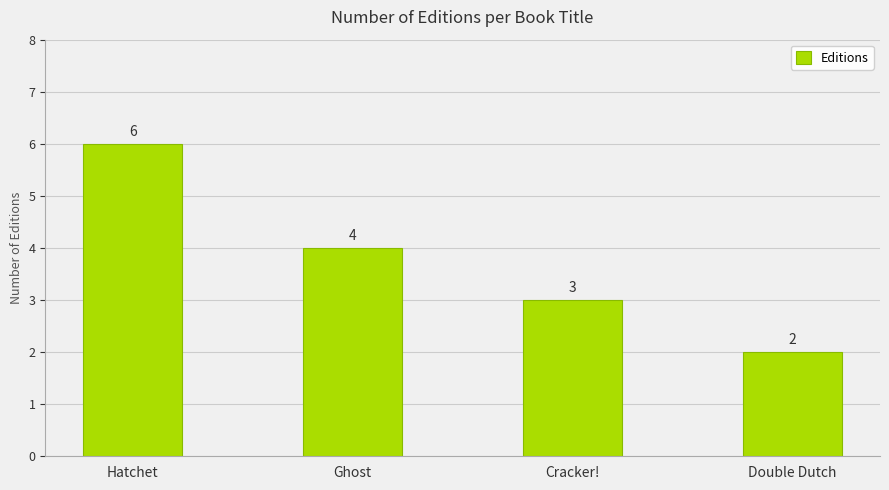

What position from the right is Ghost?

3